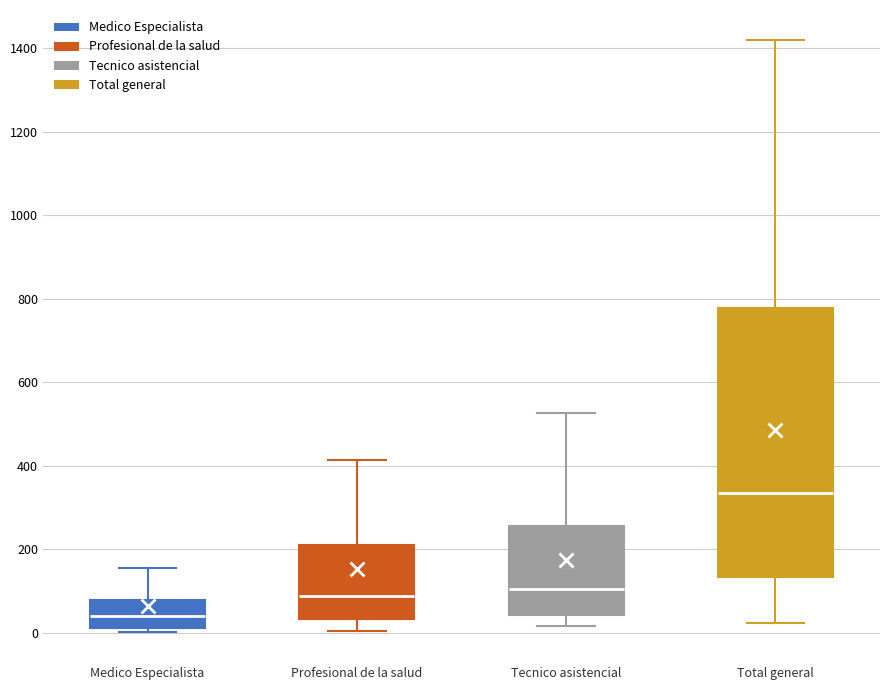

Which box has the highest median line?

Total general